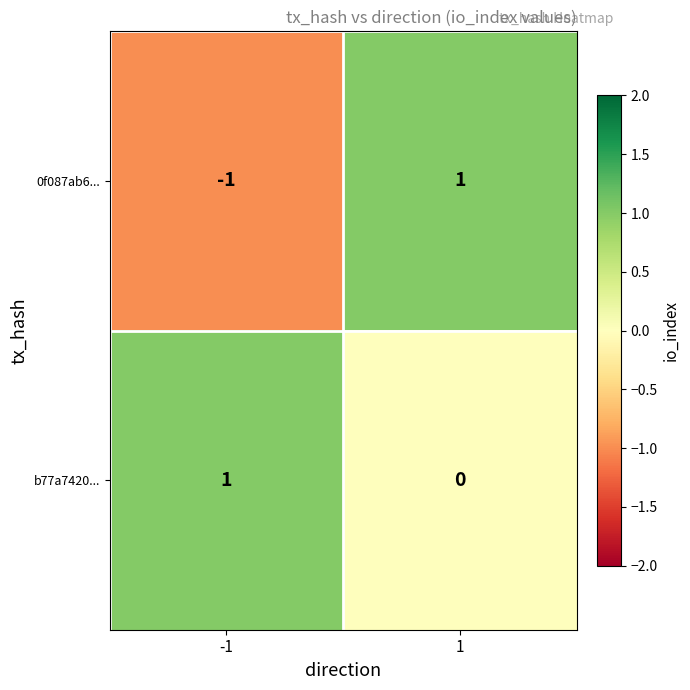

Between -1 and 1, which series saw the biggest shift?

0f087ab6...